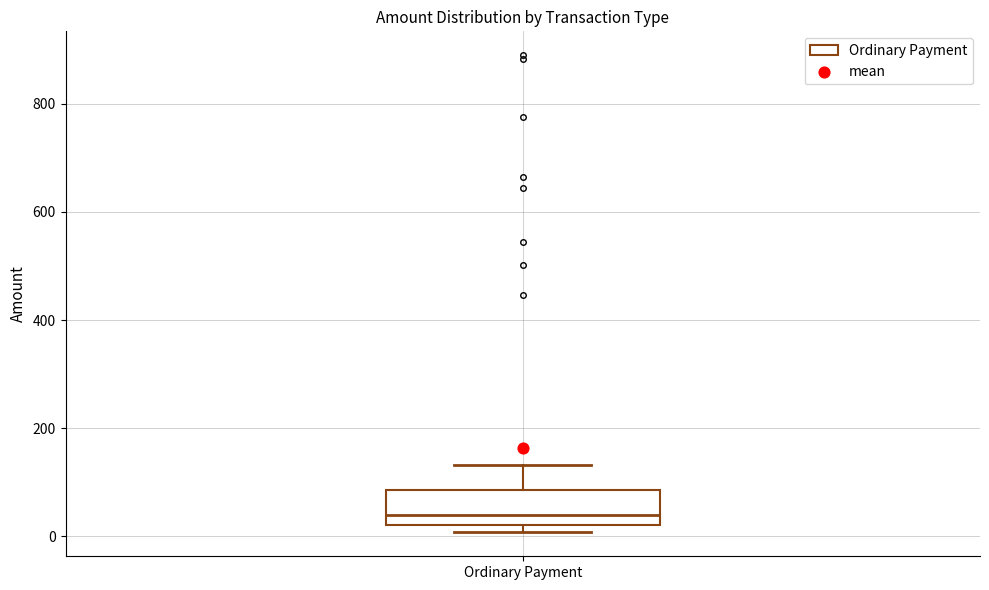

Where is the lower edge of the box for Ordinary Payment on the y-axis? The values are not printed on the chart, so give them approximately, as read against the axis.

20